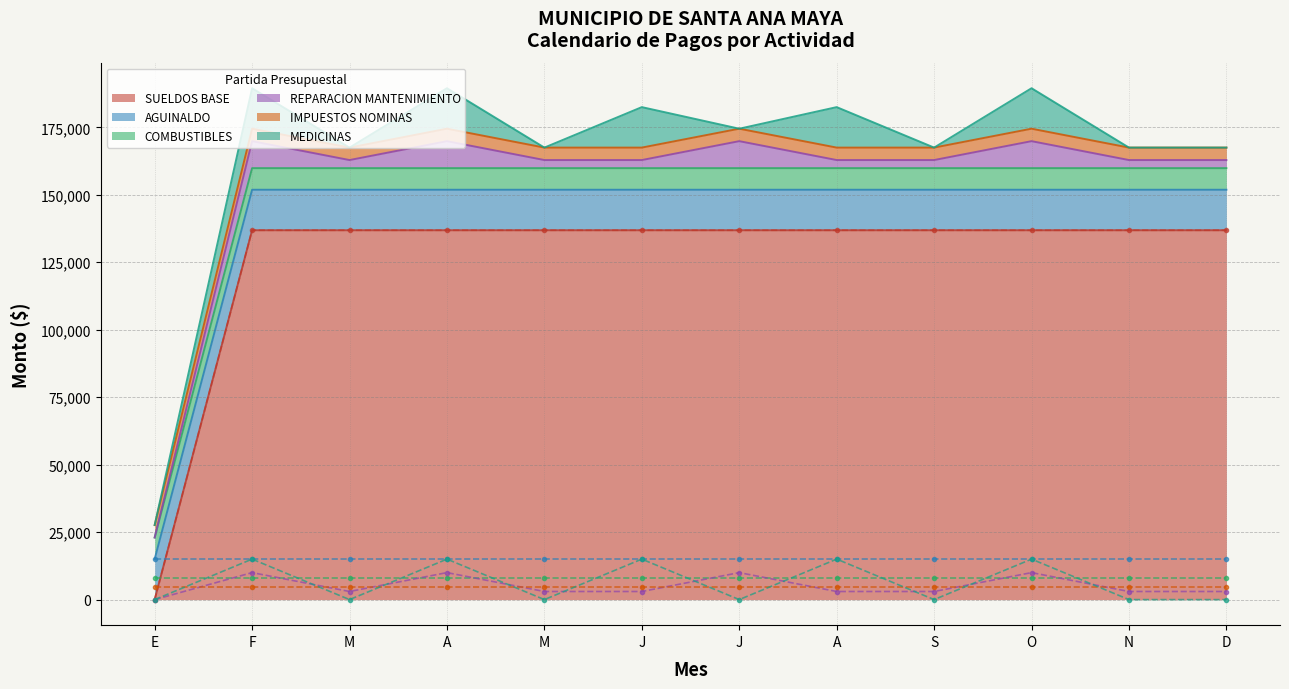

At which label is MEDICINAS closest to 7500?

E